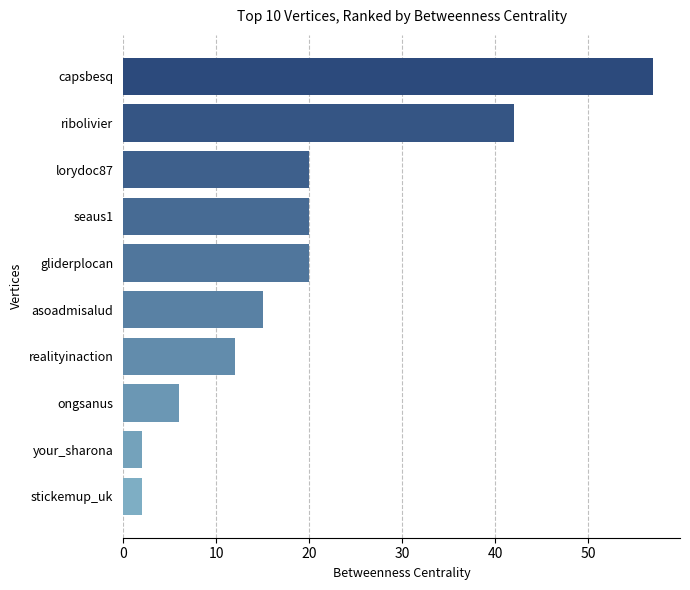

How many data points are less than 20?

5